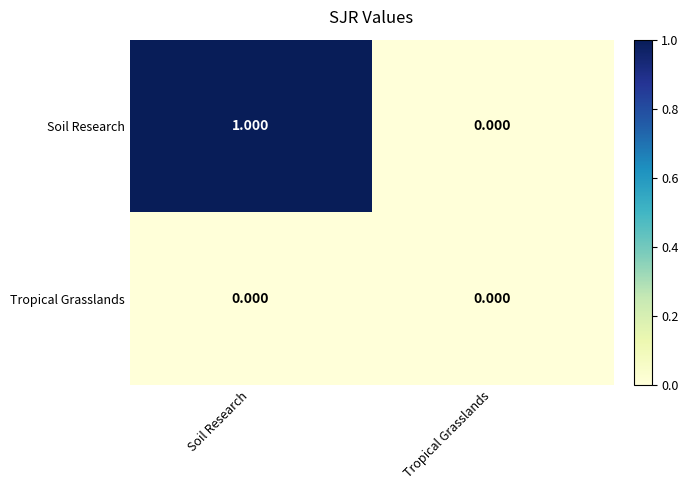

Which series has the widest spread of values?

Soil Research